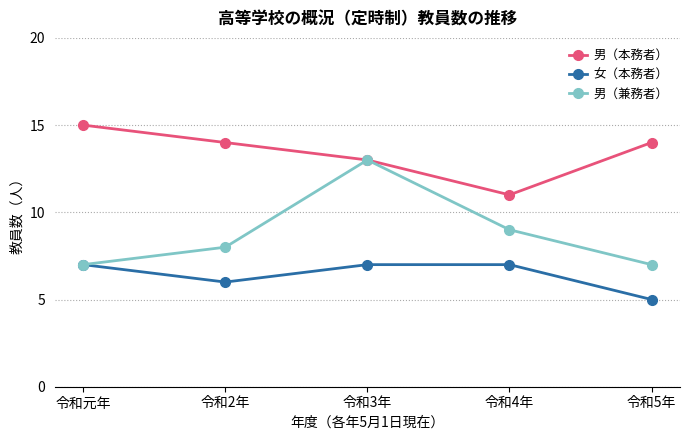

Reading left to right, what are all the values shown in this chart?

男（本務者）: 15	14	13	11	14
女（本務者）: 7	6	7	7	5
男（兼務者）: 7	8	13	9	7